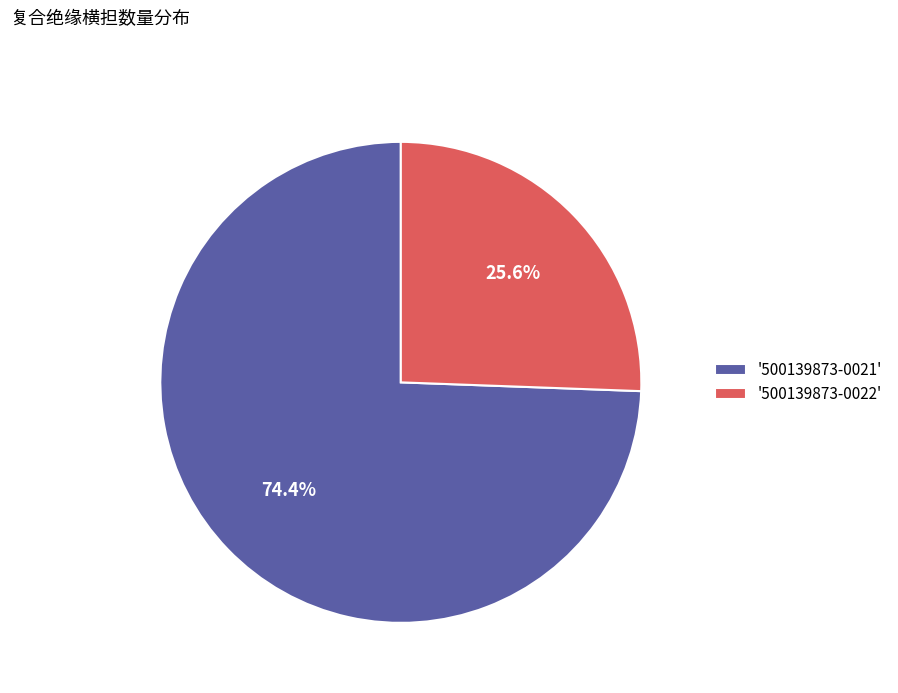

To the nearest percent, what is the difference between the largest and smallest slice percentages?

49%